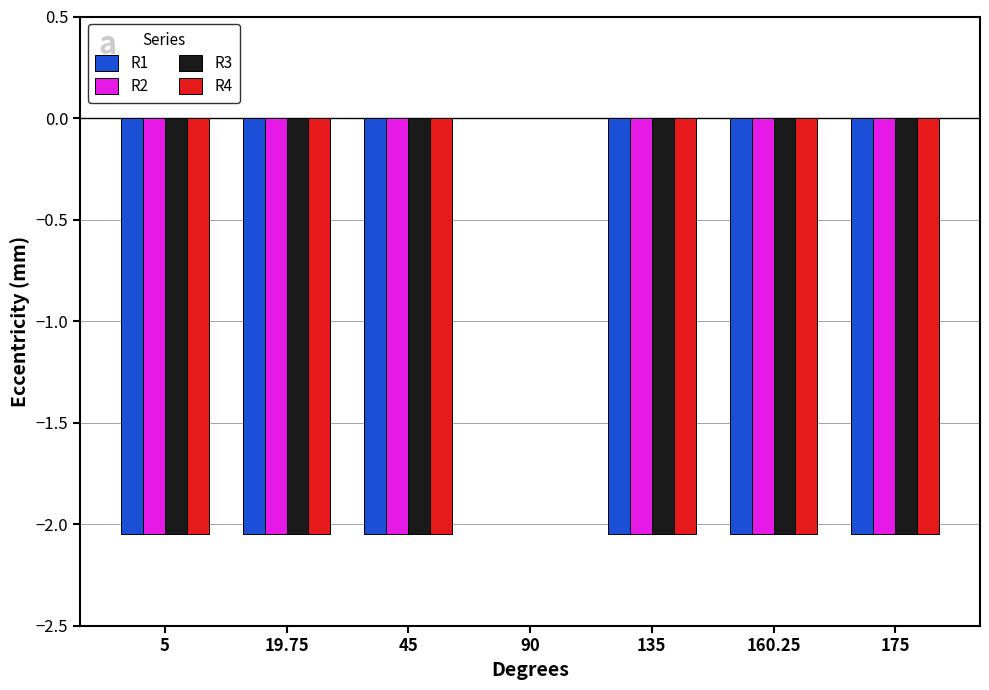

How many data points does each series have?

7